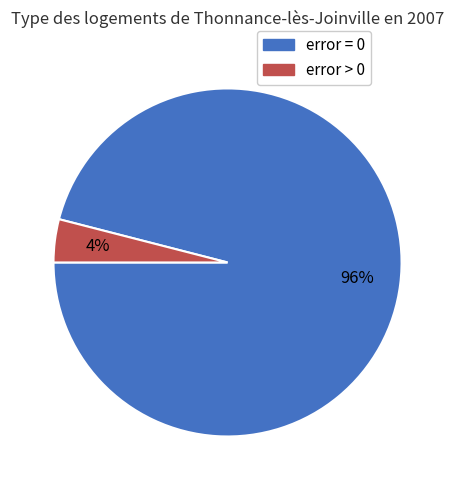

Does any single category account for the majority?

Yes